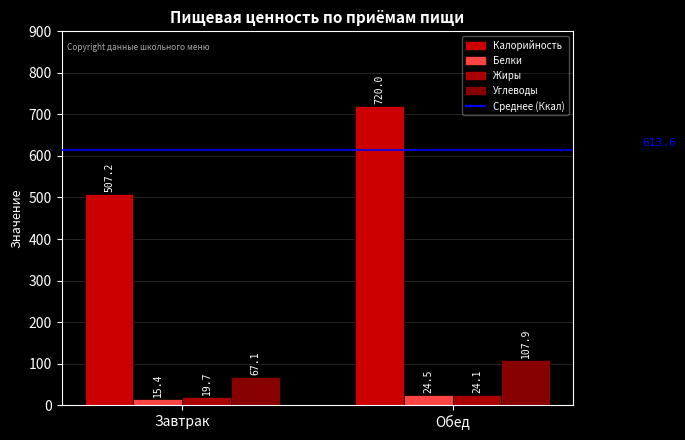

Is it true that Углеводы equals 107.9 at Обед?

True